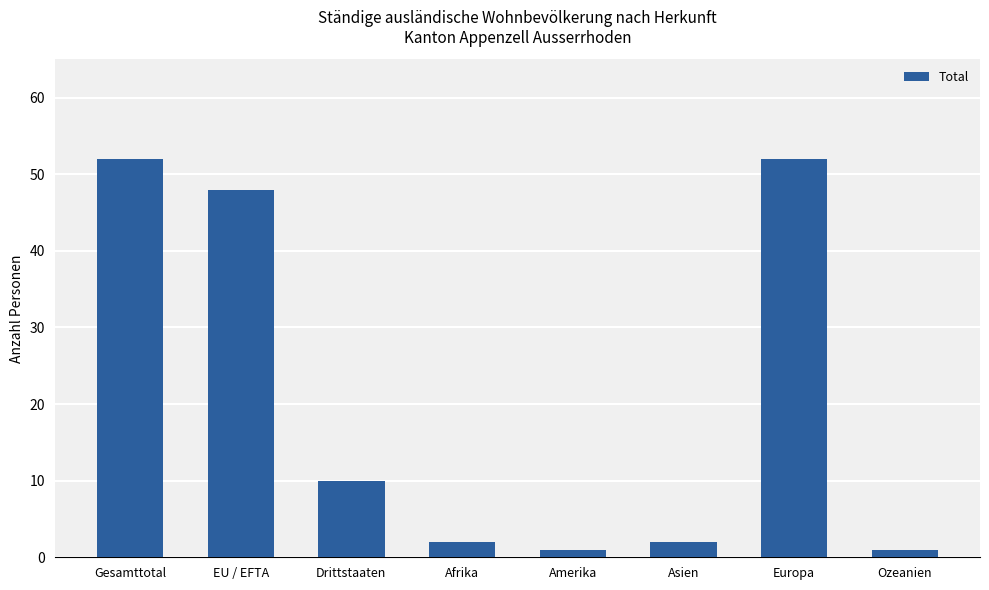

Is it true that the value at Afrika is 2?

True